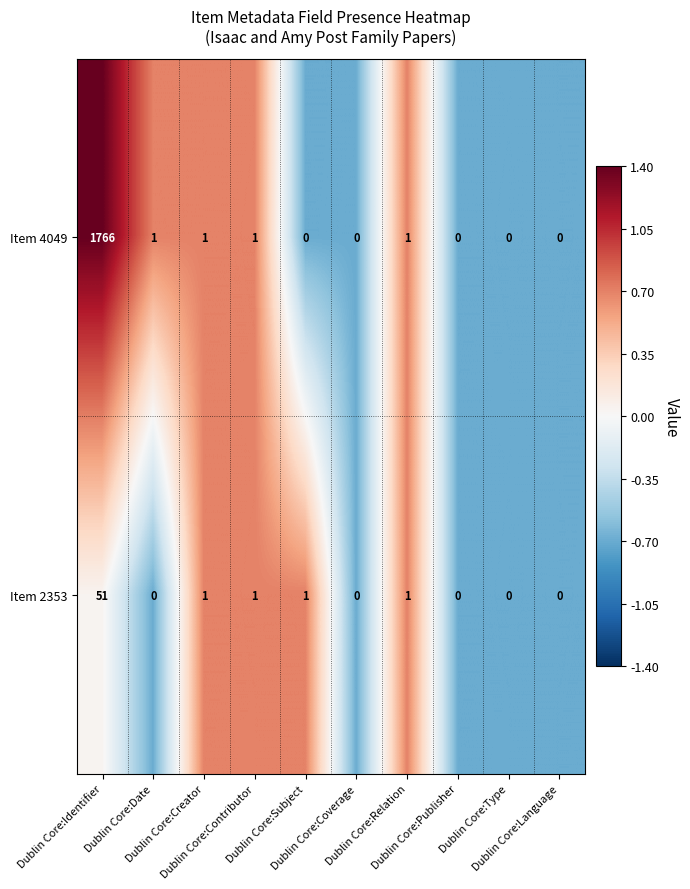

At which category does the chart reach its peak across all series?

Dublin Core:Identifier